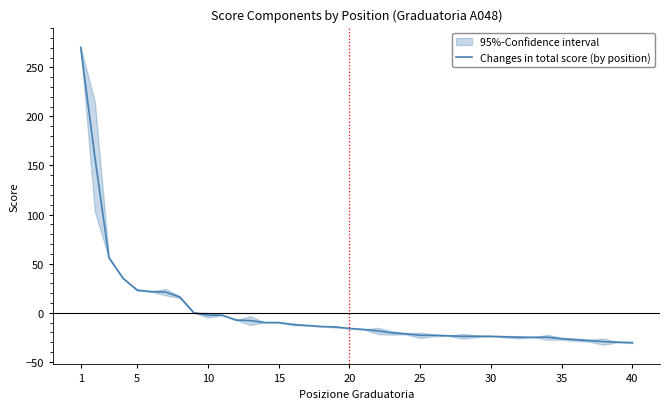

How many negative values are there?

32